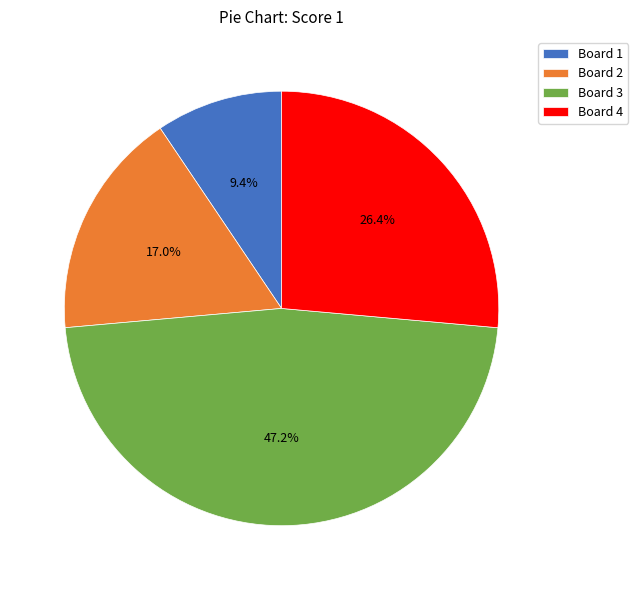

Is Board 1 the majority of the pie?

No